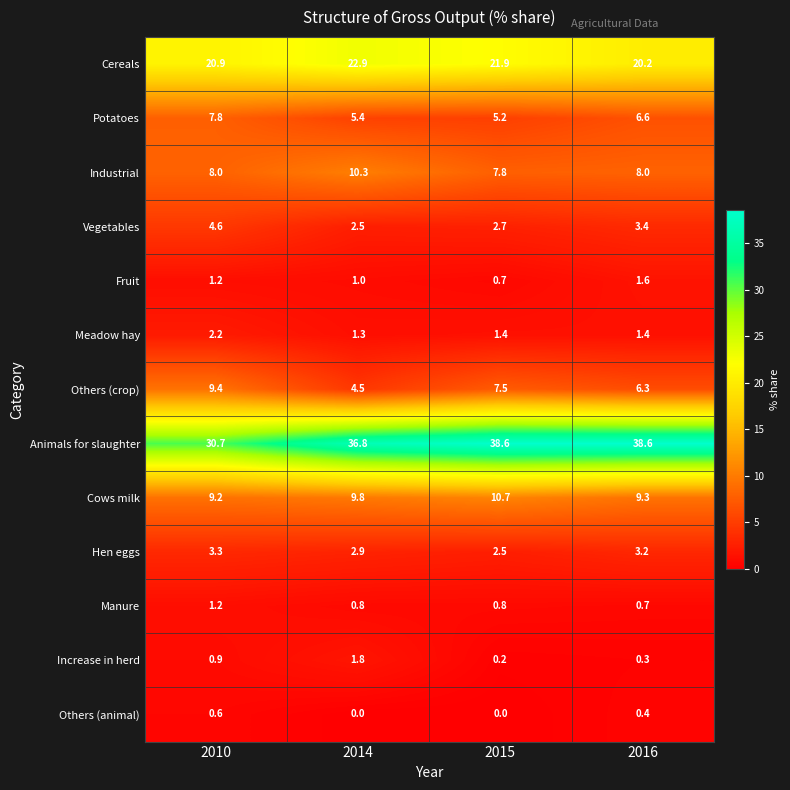

What is the sum of the Others (animal) values at 2015 and 2016?

0.4